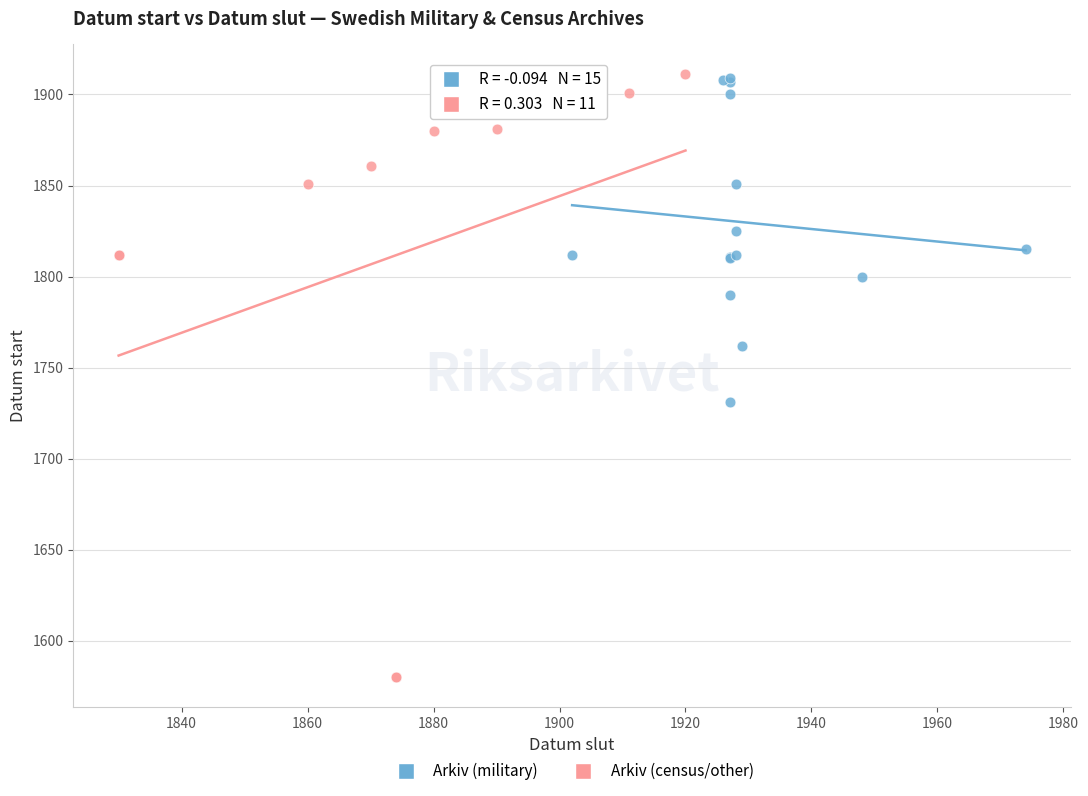

Which series has the largest Y range (max minus min)?

Arkiv (census/other)